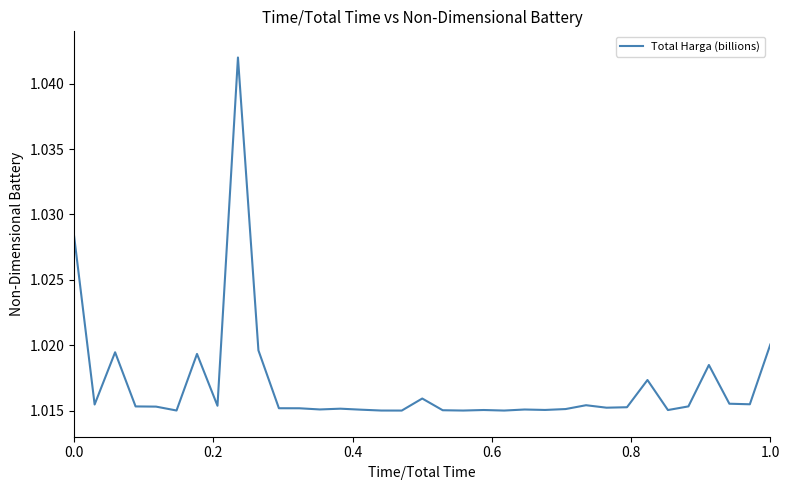

How many lines are shown in the chart?

1